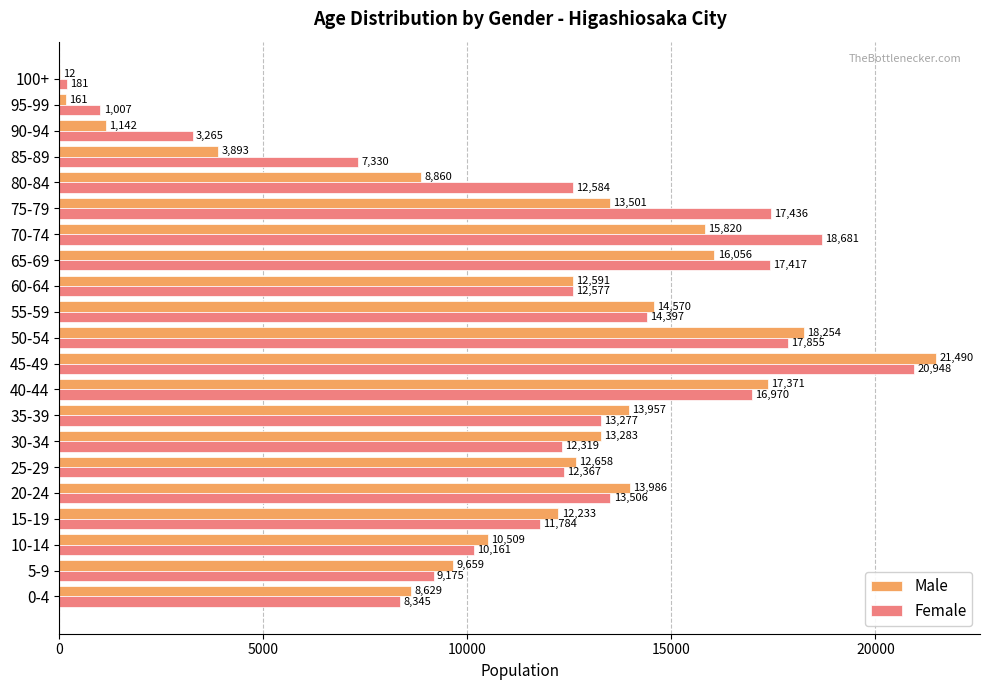

At which category is the sum across all series the highest?

45-49